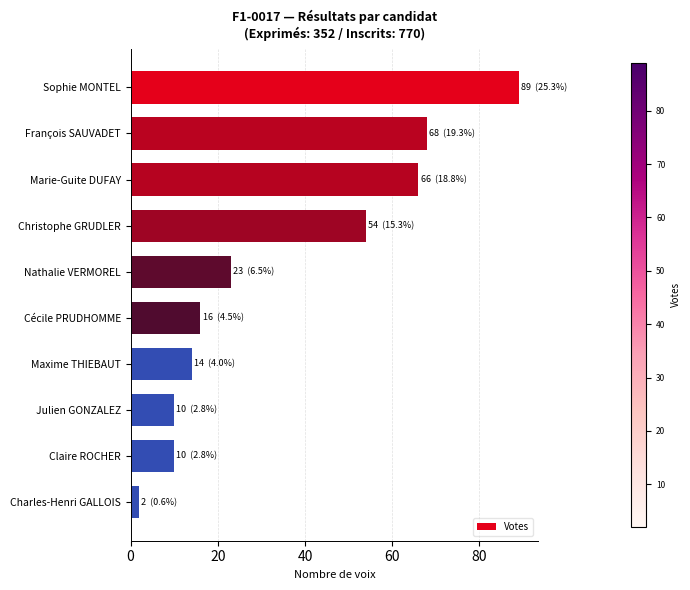

What is the value of the 3rd bar from the top?

66